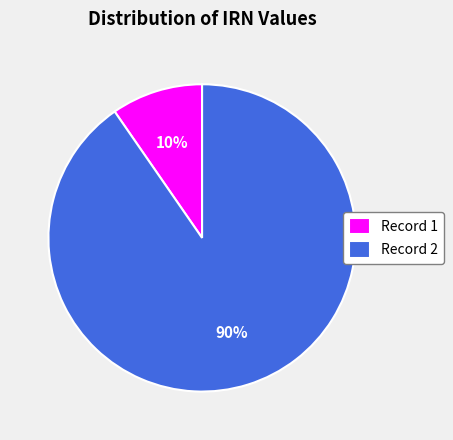

Is it true that Record 1 is 4% of the pie?

False